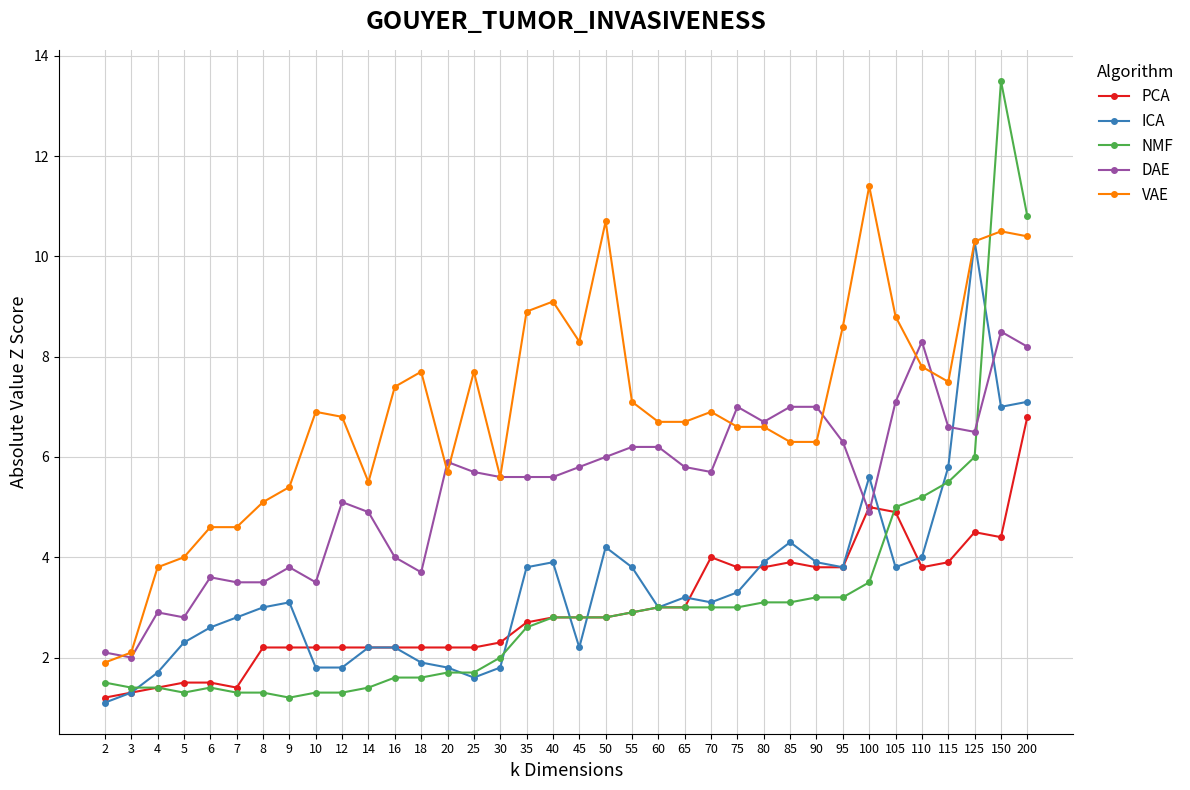

What is the value of the DAE point at the 35th from the left?

8.5